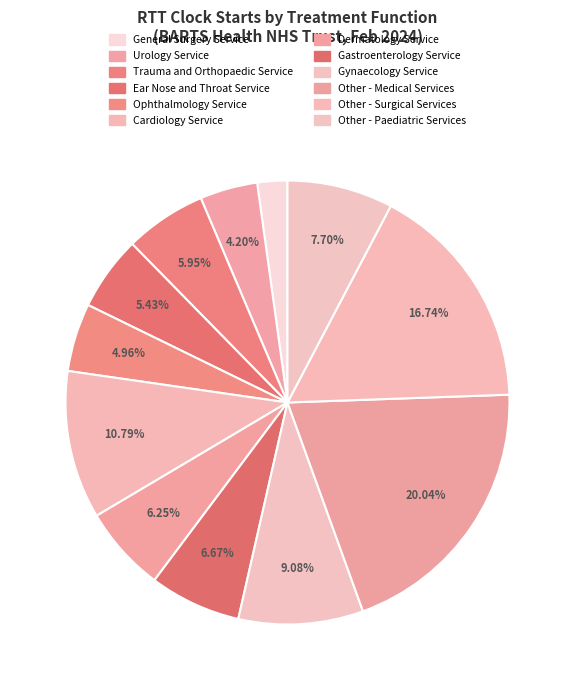

Count the number of slices in the pie.

12